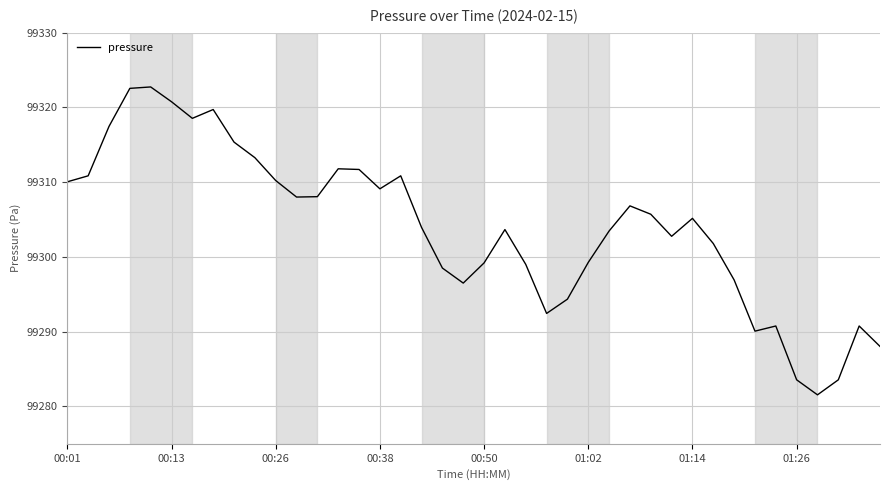

What is the maximum value shown in the chart?

99322.7